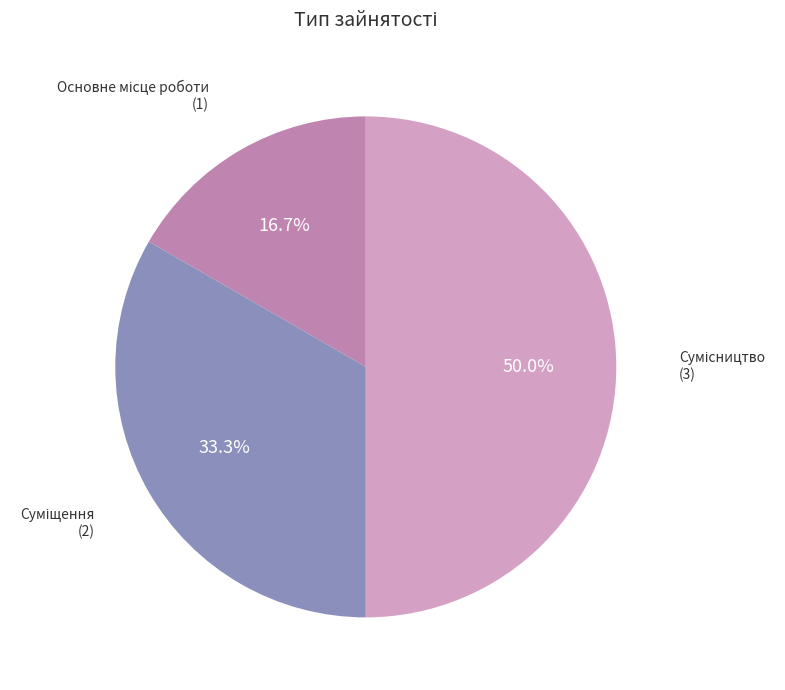

Rank the categories by value from highest to lowest.

Сумісництво, Суміщення, Основне місце роботи